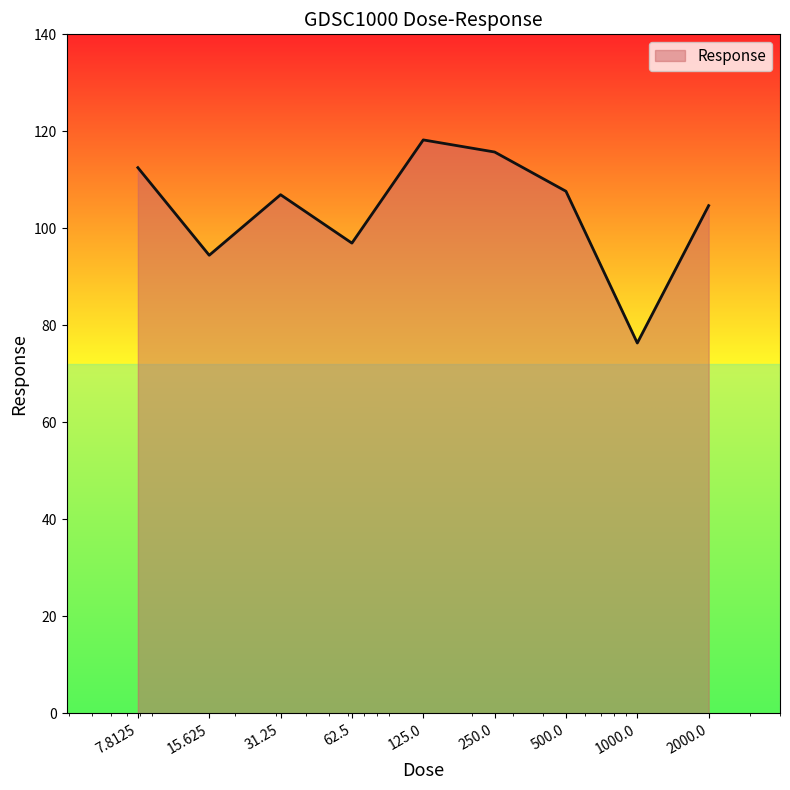

What is the difference between the maximum and minimum values?

41.9